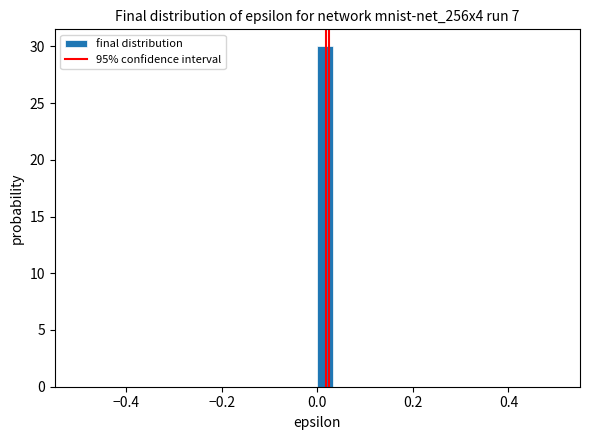

Read against the x-axis, roughly where is the centre of the tallest bar?

0.02